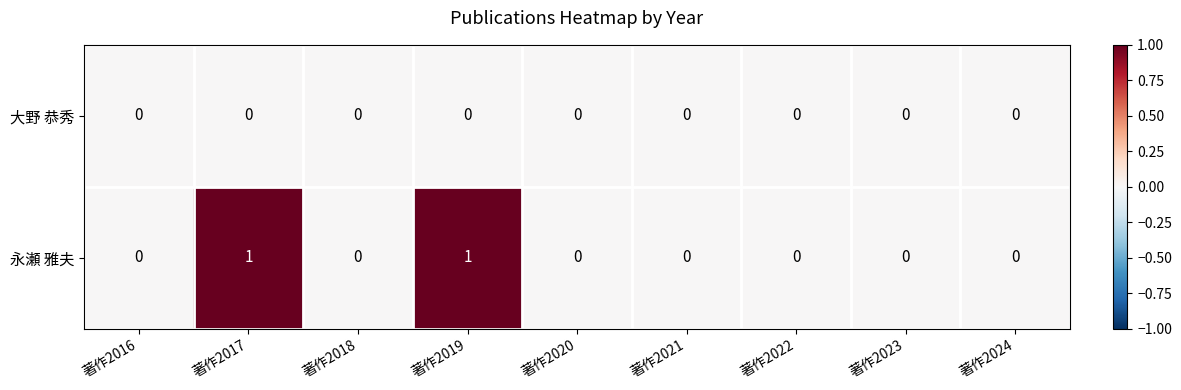

Is it true that 大野 恭秀 equals 0 at 著作2023?

True